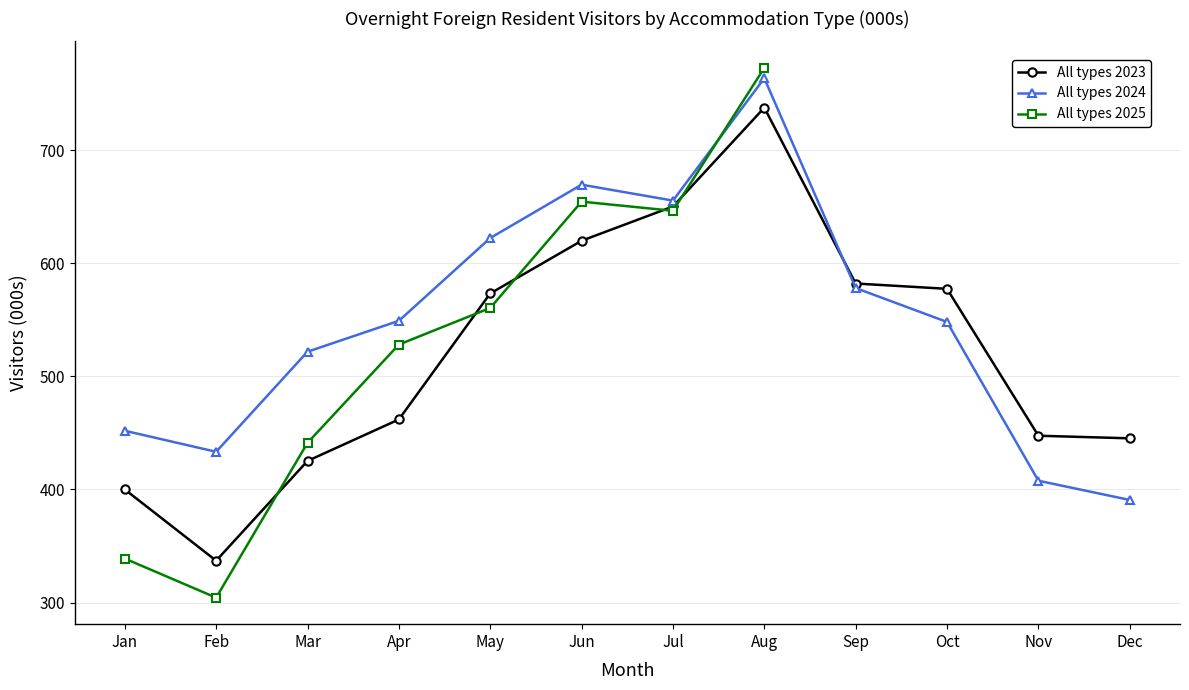

The Family/friend/own property series shows 269.0 at 13. True or false?

False